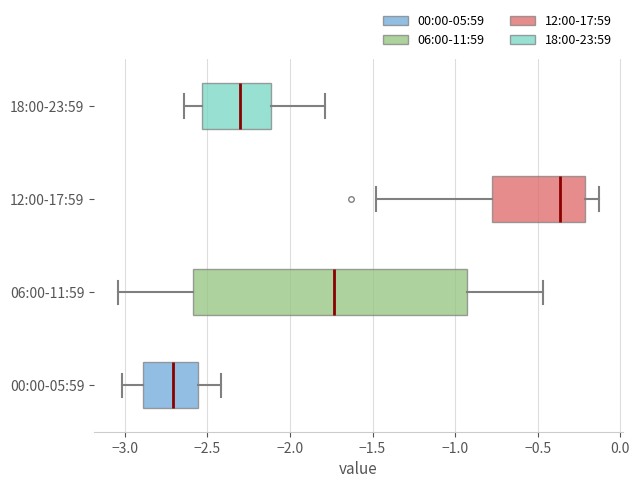

Reading bottom to top, transcribe this box plot: for each box, give where its median line is, the range the box spans, and where its two whiskers end, as read against the x-axis. The values are not printed on the chart, so give them approximately, as read against the axis.

00:00-05:59: median -2.70, box -2.90 to -2.55, whiskers -3.00 to -2.40
06:00-11:59: median -1.75, box -2.60 to -0.95, whiskers -3.05 to -0.45
12:00-17:59: median -0.35, box -0.75 to -0.20, whiskers -1.50 to -0.15
18:00-23:59: median -2.30, box -2.55 to -2.10, whiskers -2.65 to -1.80